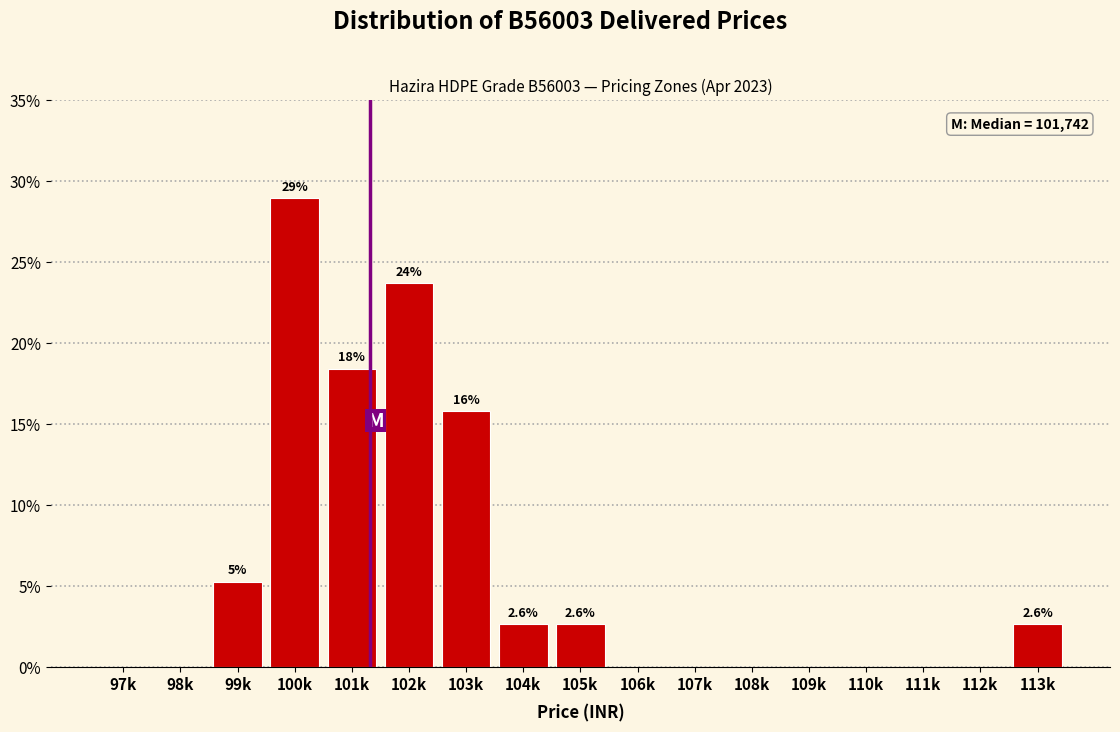

Reading right to left, transcribe all the data shown in this chart.

113k=2.6	112k=0.0	111k=0.0	110k=0.0	109k=0.0	108k=0.0	107k=0.0	106k=0.0	105k=2.6	104k=2.6	103k=15.8	102k=23.7	101k=18.4	100k=28.9	99k=5.3	98k=0.0	97k=0.0